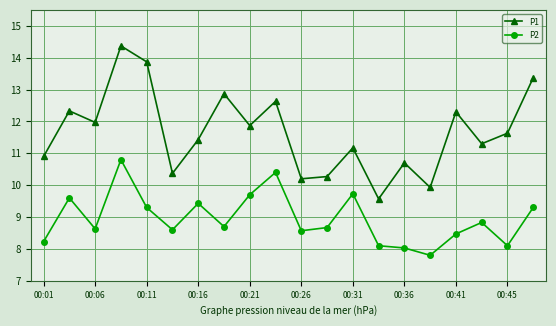

What is the sum of all P2 values?

179.0